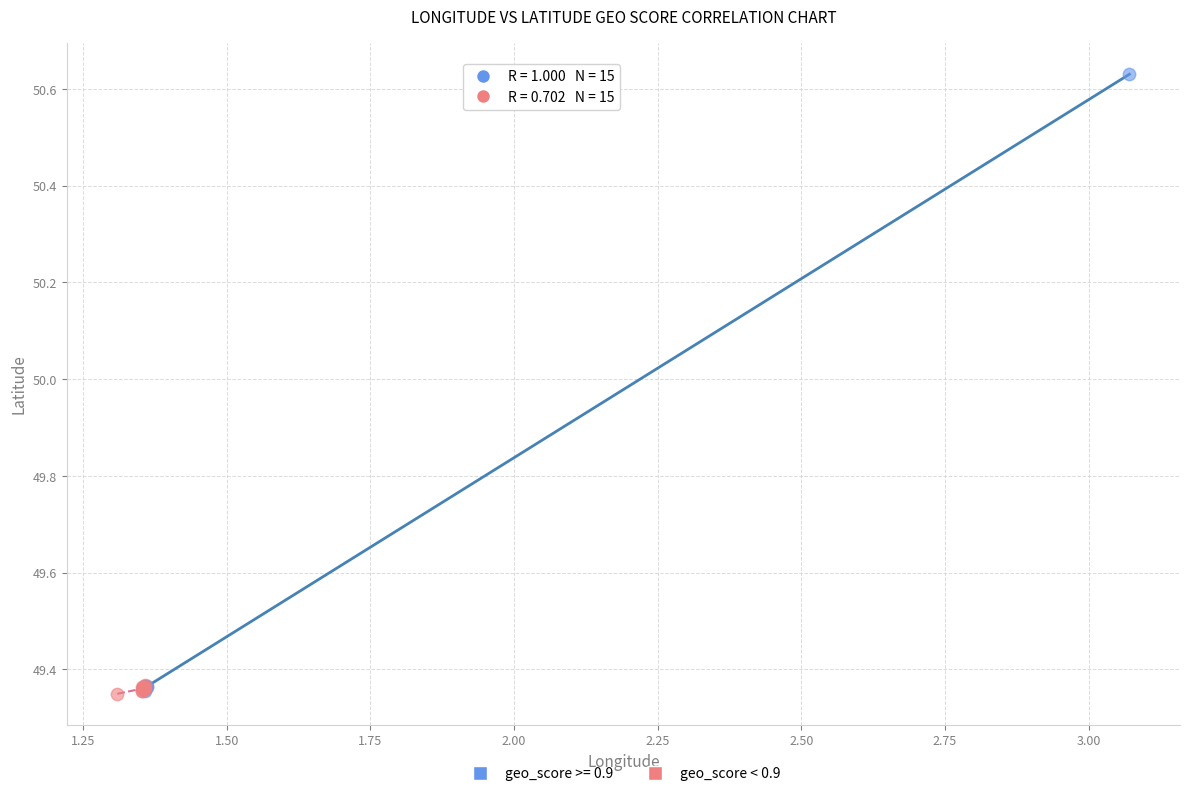

Which series reaches the maximum Y coordinate?

geo_score >= 0.9